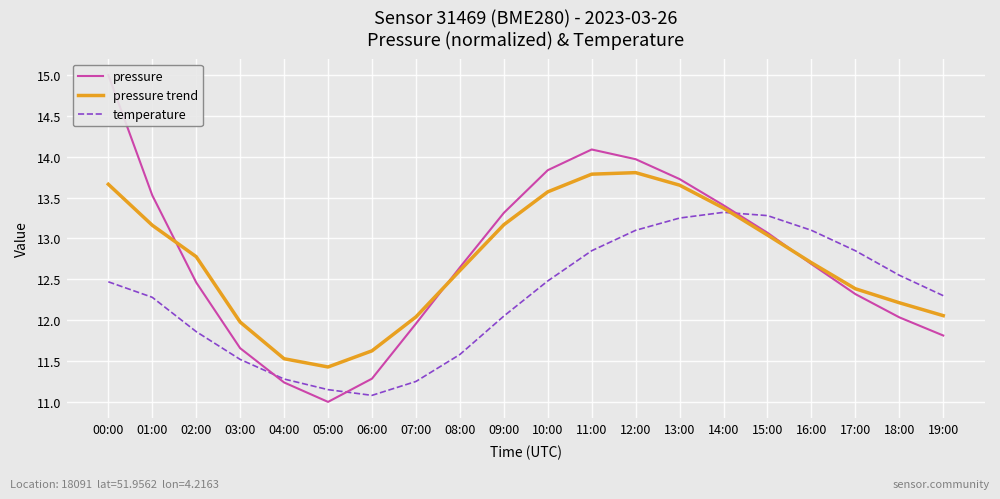

At which category is the sum across all series the highest?

00:00